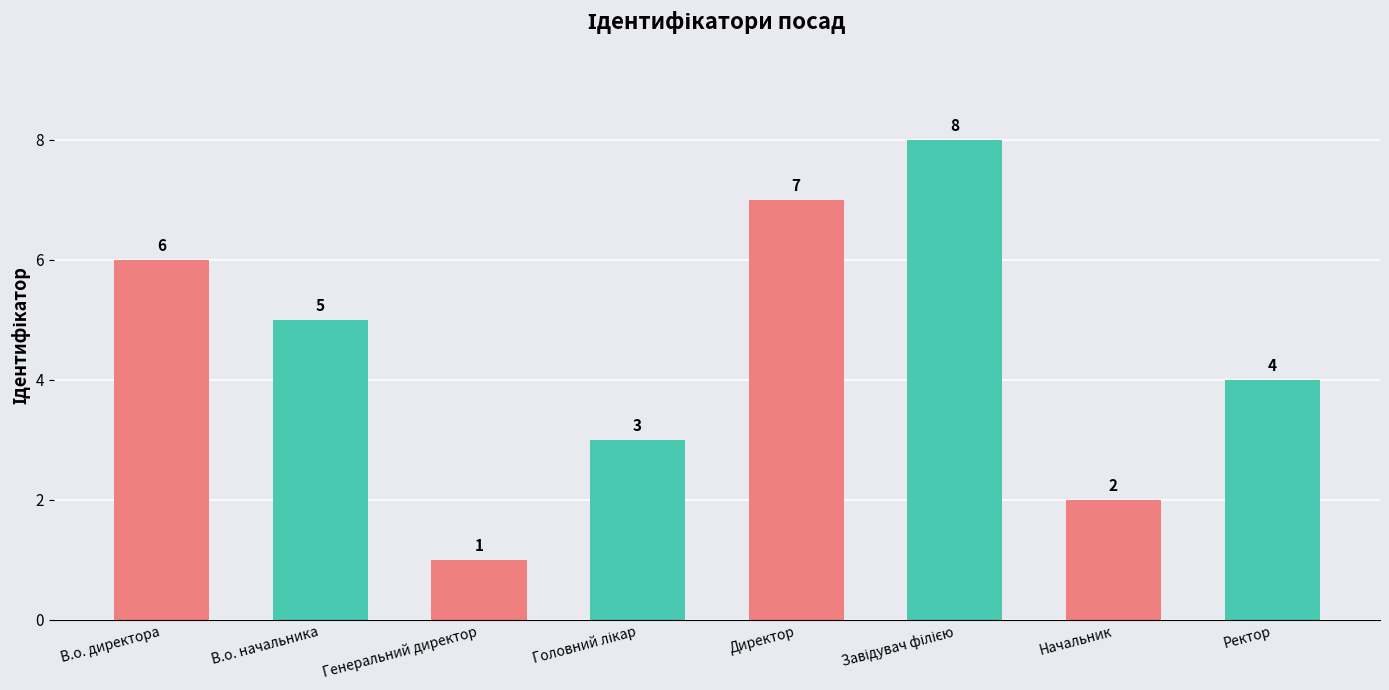

How many data points does each series have?

8